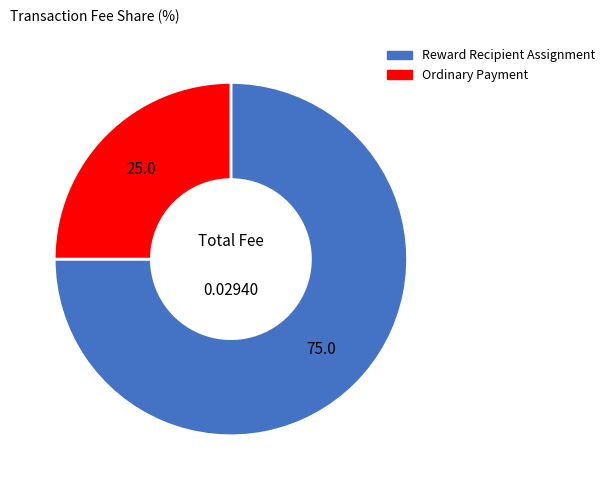

Combined, do Reward Recipient Assignment and Ordinary Payment account for over 50%?

Yes